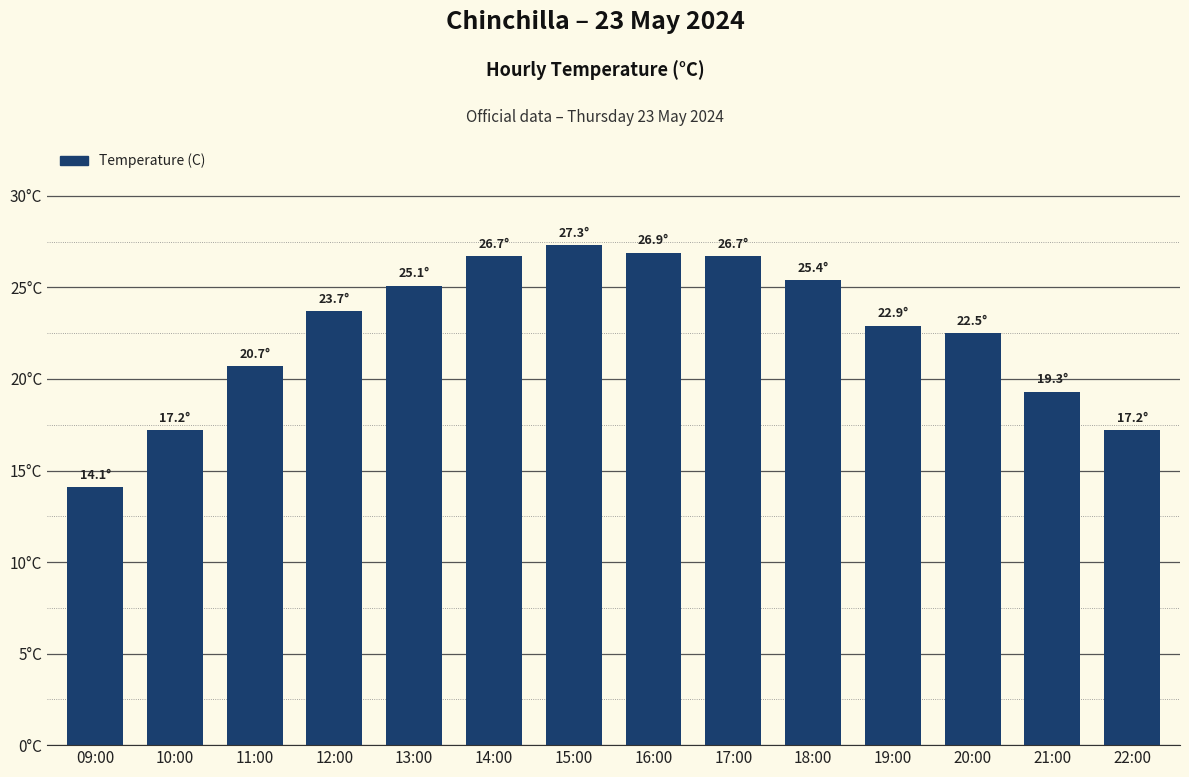

Approximately how many times larger is the value at 18:00 compared to 13:00?

1.0